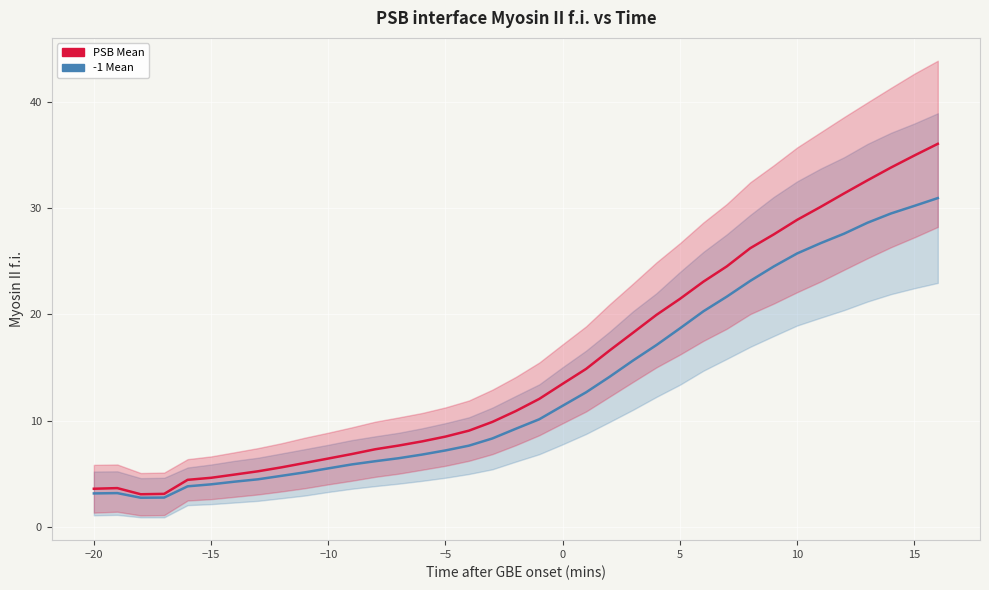

How many interior local valleys does the -1 Mean series have?

1